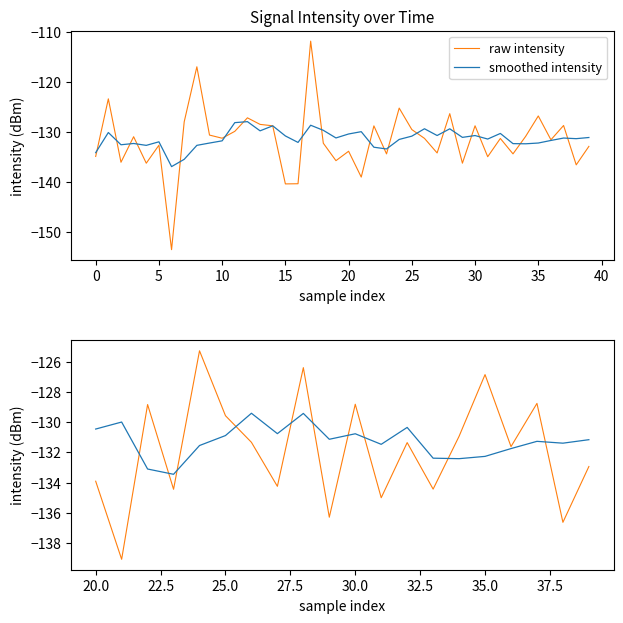

List the series in order of their peak value, lowest first.

smoothed intensity, raw intensity